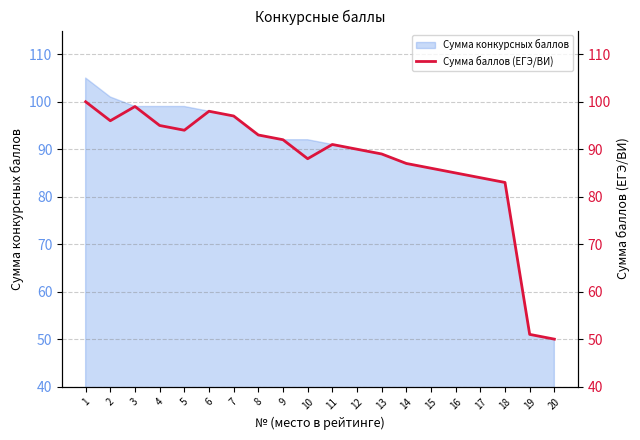

Count the number of categories in the chart.

20